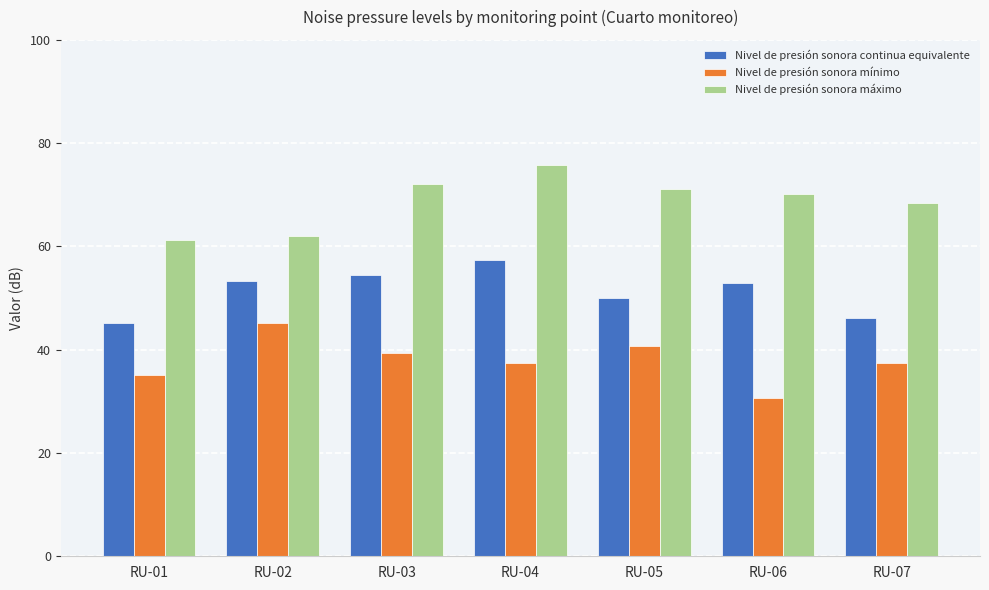

Count the number of data series in this chart.

3